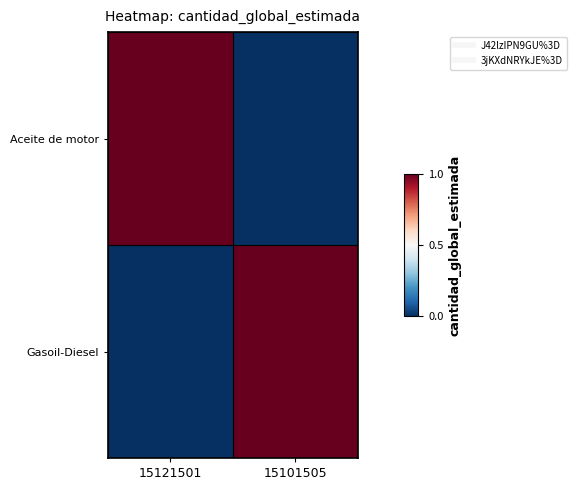

Reading left to right, transcribe all the data shown in this chart.

Aceite de motor: 15121501=1	15101505=0
Gasoil-Diesel: 15121501=0	15101505=1